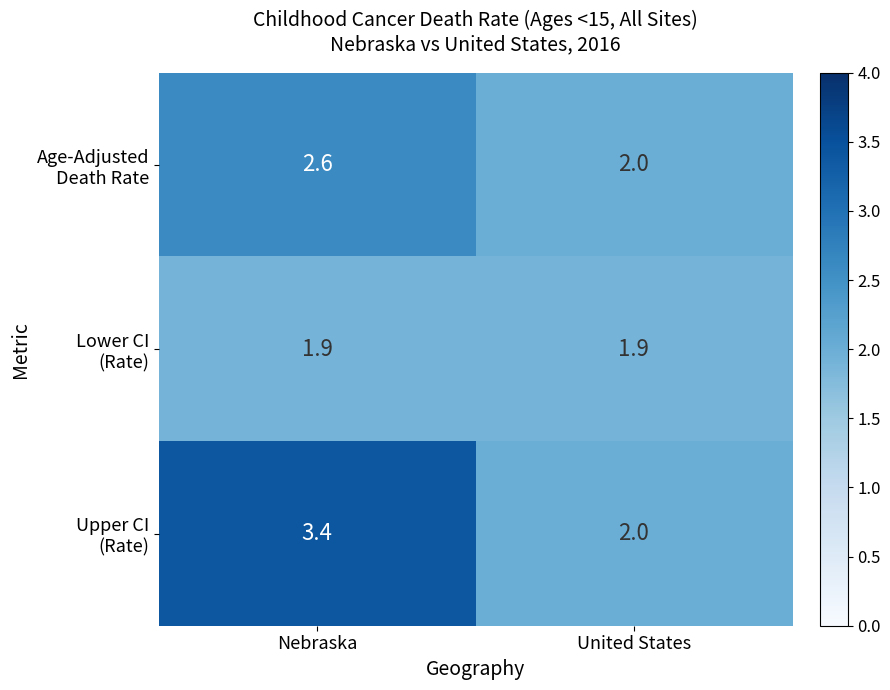

What is the spread (max minus min) of values at Nebraska?

1.5